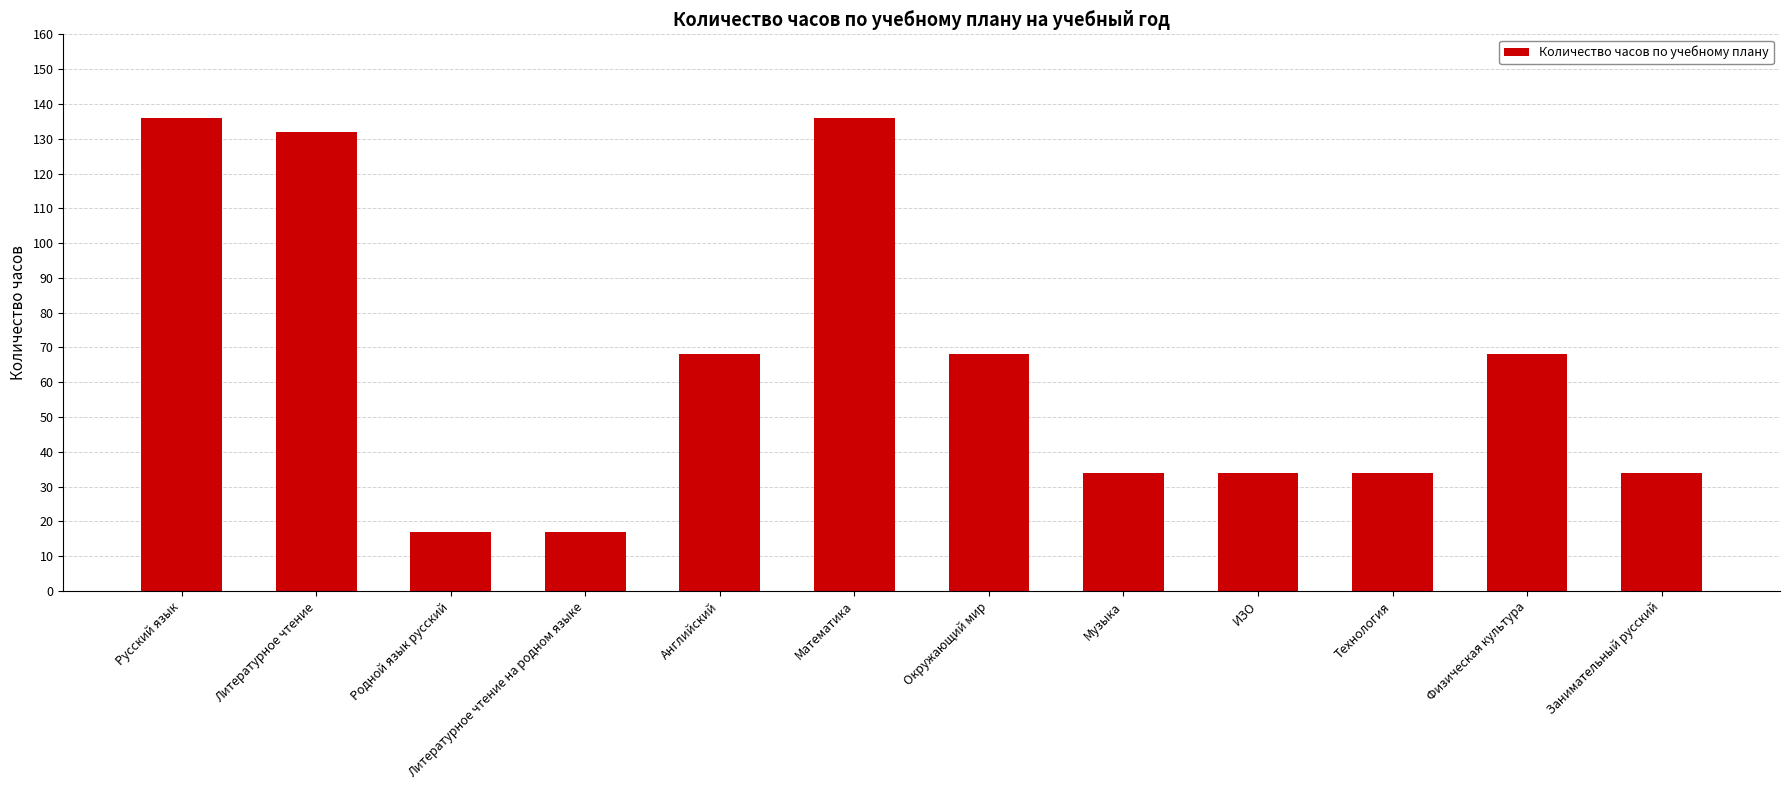

What is the label of the 3rd bar from the left?

Родной язык русский